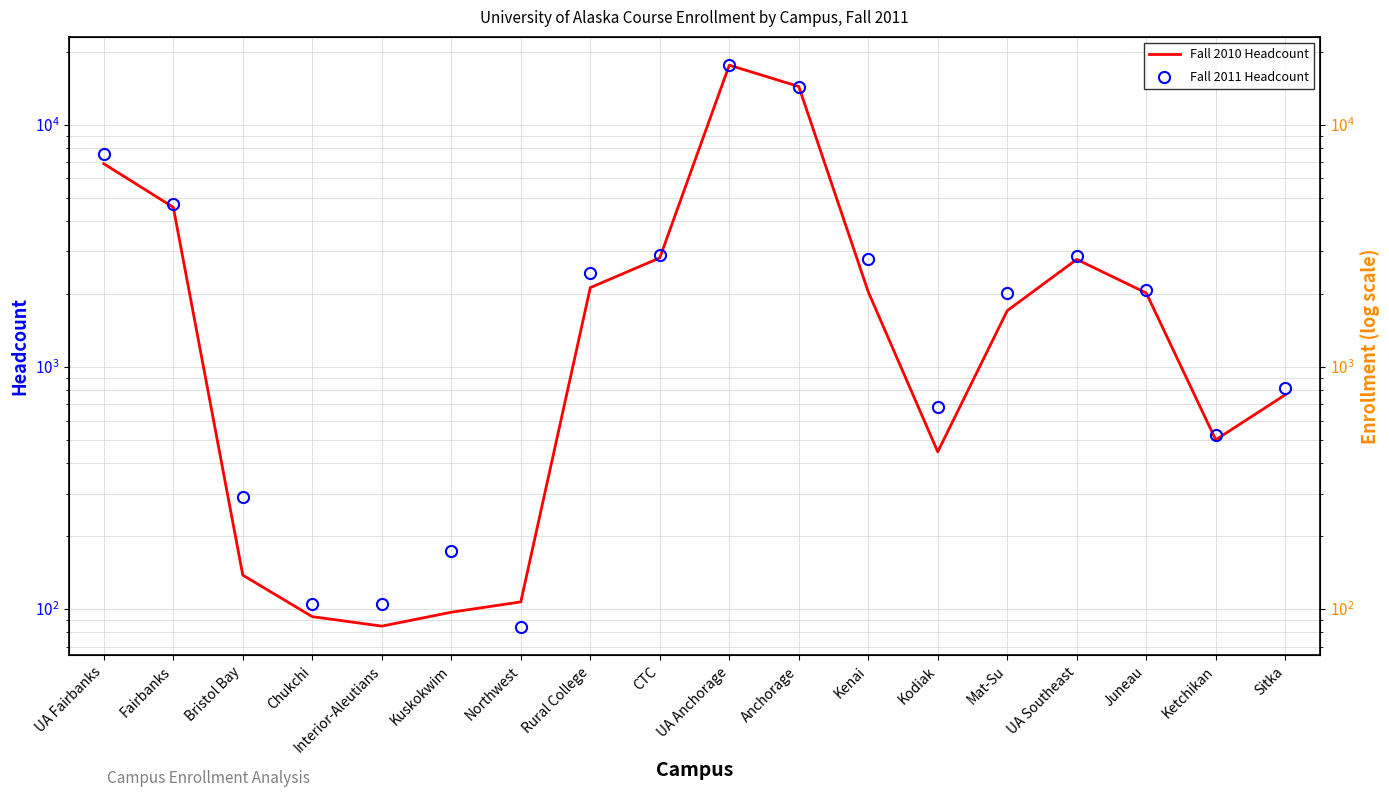

Reading left to right, what are all the values shown in this chart?

Fall 2010 Headcount: UA Fairbanks=6903	Fairbanks=4563	Bristol Bay=138	Chukchi=93	Interior-Aleutians=85	Kuskokwim=97	Northwest=107	Rural College=2125	CTC=2819	UA Anchorage=17627	Anchorage=14390	Kenai=2041	Kodiak=446	Mat-Su=1707	UA Southeast=2780	Juneau=2020	Ketchikan=500	Sitka=767
Fall 2011 Headcount: UA Fairbanks=7561	Fairbanks=4718	Bristol Bay=291	Chukchi=105	Interior-Aleutians=105	Kuskokwim=174	Northwest=84	Rural College=2434	CTC=2900	UA Anchorage=17654	Anchorage=14289	Kenai=2780	Kodiak=681	Mat-Su=2012	UA Southeast=2876	Juneau=2085	Ketchikan=524	Sitka=821